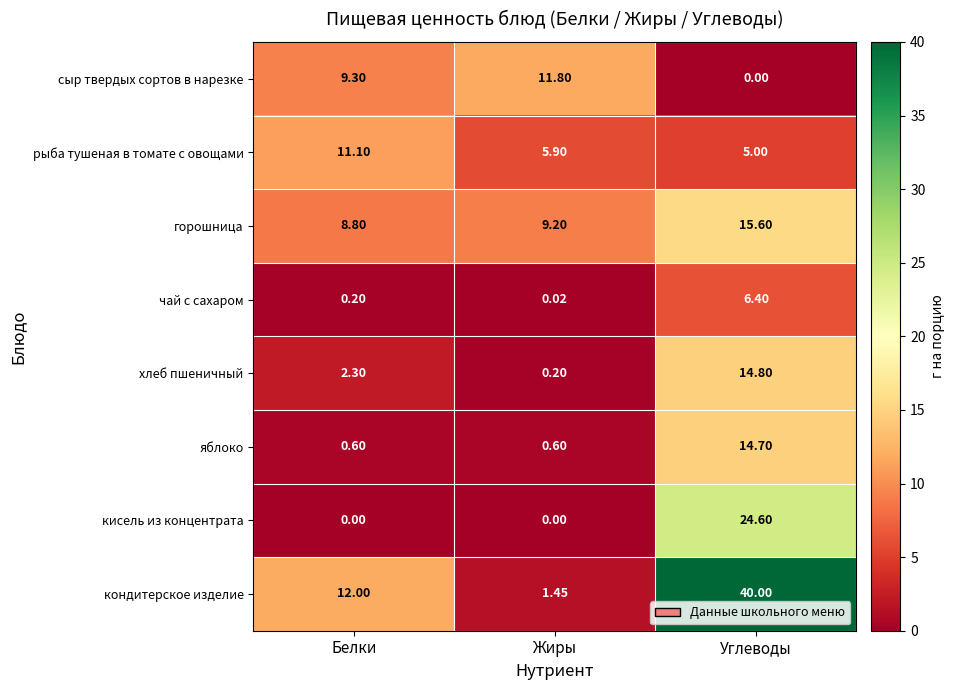

What is the maximum value shown in the chart?

40.0